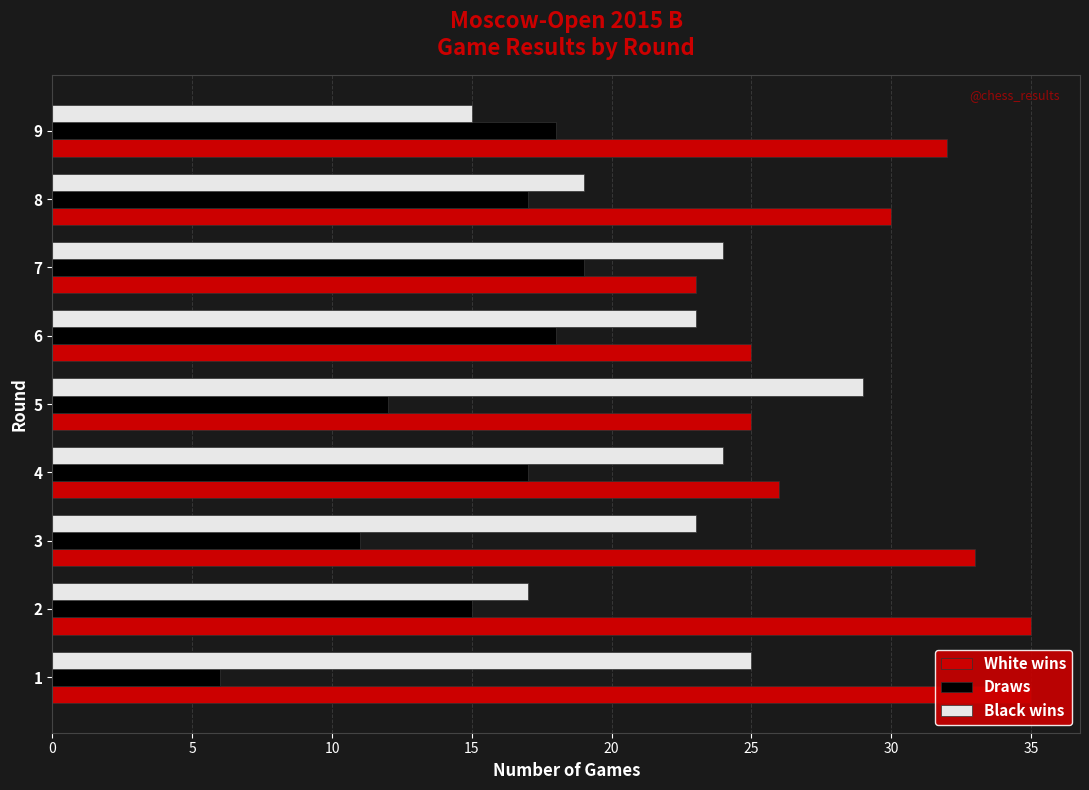

How many values in the Draws series are below 17?

4